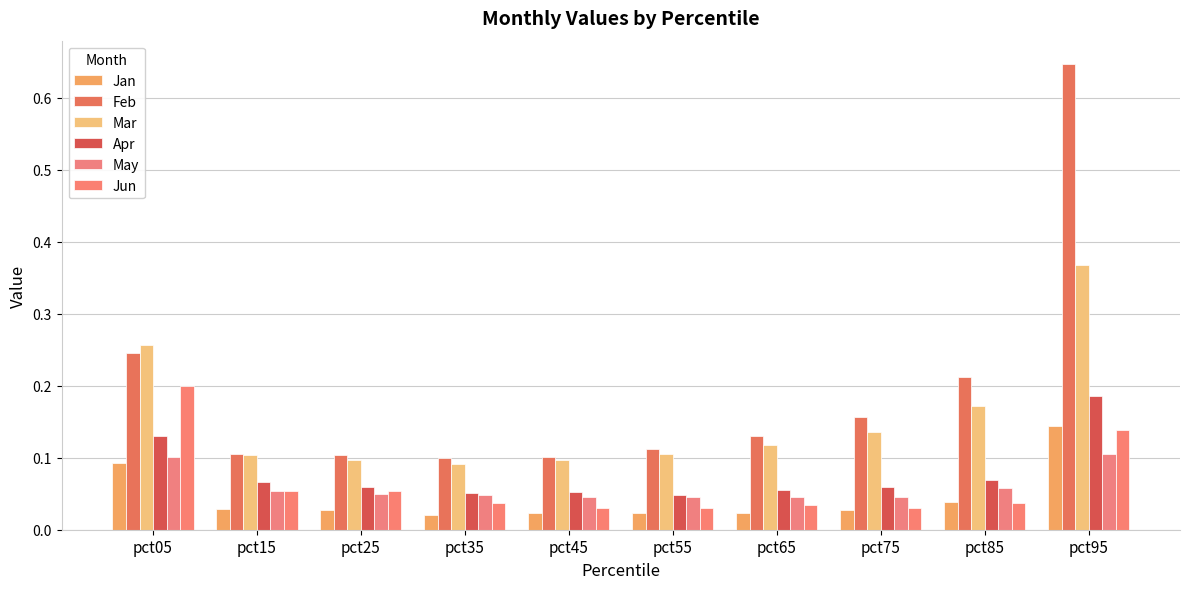

What is the average value of the Jun series?

0.1